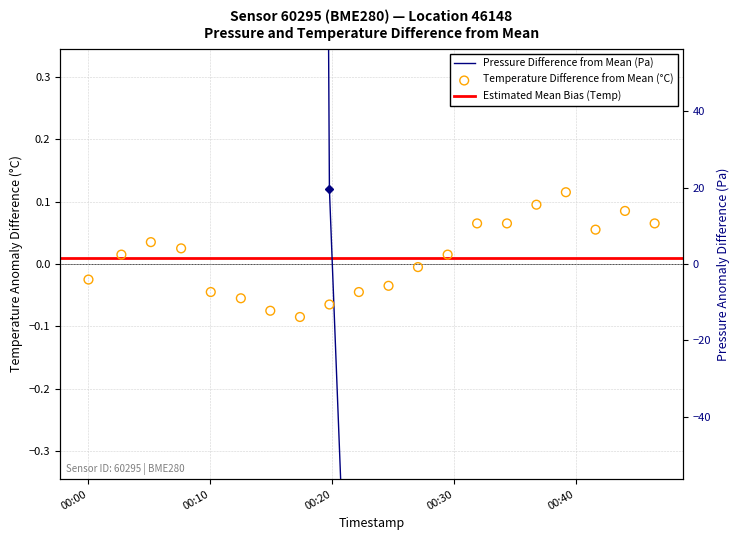

Which series contains the lowest Y value?

pressure